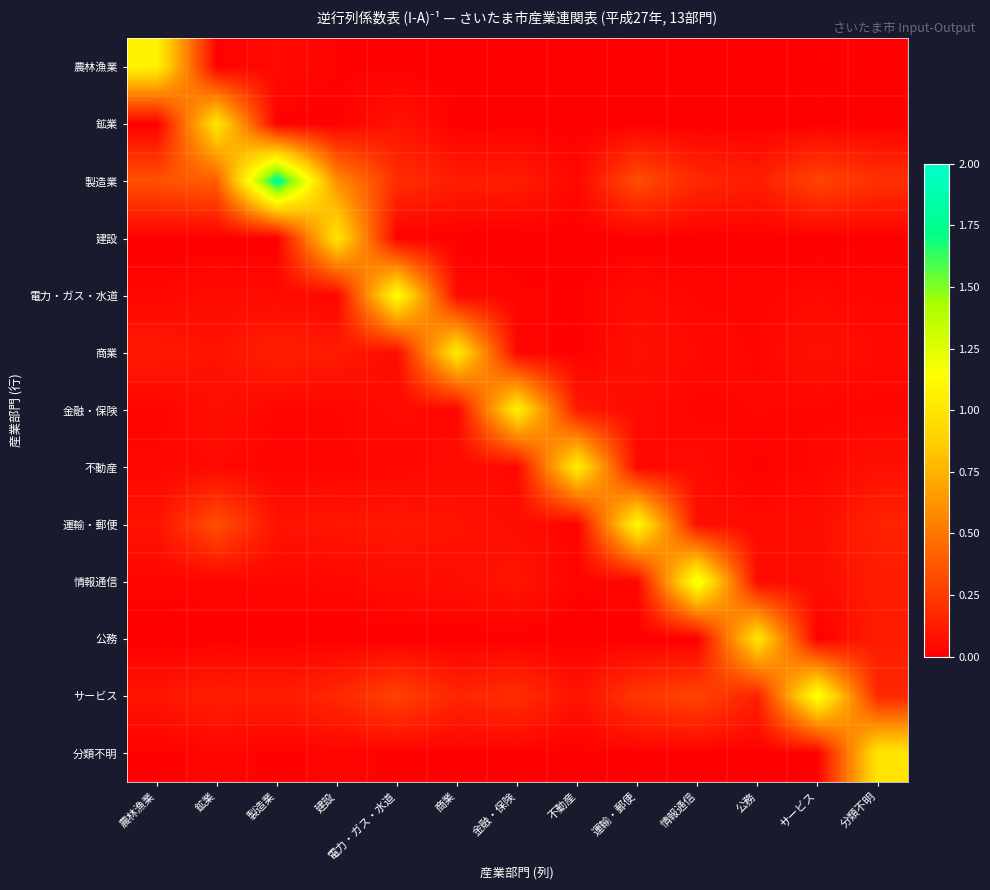

Reading left to right, list all the values displayed in this chart.

農林漁業: 農林漁業=1.1	鉱業=0.0	製造業=0.0	建設=0.0	電力・ガス・水道=0.0	商業=0.0	金融・保険=0.0	不動産=0.0	運輸・郵便=0.0	情報通信=0.0	公務=0.0	サービス=0.0	分類不明=0.0
鉱業: 農林漁業=0.0	鉱業=1.0	製造業=0.0	建設=0.0	電力・ガス・水道=0.1	商業=0.0	金融・保険=0.0	不動産=0.0	運輸・郵便=0.0	情報通信=0.0	公務=0.0	サービス=0.0	分類不明=0.0
製造業: 農林漁業=0.3	鉱業=0.4	製造業=1.8	建設=0.6	電力・ガス・水道=0.2	商業=0.1	金融・保険=0.1	不動産=0.0	運輸・郵便=0.3	情報通信=0.2	公務=0.1	サービス=0.3	分類不明=0.2
建設: 農林漁業=0.0	鉱業=0.0	製造業=0.0	建設=1.0	電力・ガス・水道=0.0	商業=0.0	金融・保険=0.0	不動産=0.0	運輸・郵便=0.0	情報通信=0.0	公務=0.0	サービス=0.0	分類不明=0.0
電力・ガス・水道: 農林漁業=0.0	鉱業=0.0	製造業=0.0	建設=0.0	電力・ガス・水道=1.1	商業=0.0	金融・保険=0.0	不動産=0.0	運輸・郵便=0.1	情報通信=0.0	公務=0.0	サービス=0.0	分類不明=0.0
商業: 農林漁業=0.1	鉱業=0.1	製造業=0.1	建設=0.1	電力・ガス・水道=0.1	商業=1.0	金融・保険=0.0	不動産=0.0	運輸・郵便=0.1	情報通信=0.0	公務=0.0	サービス=0.1	分類不明=0.0
金融・保険: 農林漁業=0.0	鉱業=0.1	製造業=0.0	建設=0.0	電力・ガス・水道=0.0	商業=0.0	金融・保険=1.1	不動産=0.1	運輸・郵便=0.0	情報通信=0.0	公務=0.0	サービス=0.0	分類不明=0.0
不動産: 農林漁業=0.0	鉱業=0.0	製造業=0.0	建設=0.0	電力・ガス・水道=0.0	商業=0.1	金融・保険=0.0	不動産=1.1	運輸・郵便=0.0	情報通信=0.1	公務=0.0	サービス=0.0	分類不明=0.1
運輸・郵便: 農林漁業=0.1	鉱業=0.3	製造業=0.1	建設=0.1	電力・ガス・水道=0.1	商業=0.1	金融・保険=0.1	不動産=0.0	運輸・郵便=1.1	情報通信=0.1	公務=0.0	サービス=0.1	分類不明=0.1
情報通信: 農林漁業=0.0	鉱業=0.0	製造業=0.0	建設=0.0	電力・ガス・水道=0.1	商業=0.1	金融・保険=0.1	不動産=0.0	運輸・郵便=0.0	情報通信=1.2	公務=0.0	サービス=0.1	分類不明=0.1
公務: 農林漁業=0.0	鉱業=0.0	製造業=0.0	建設=0.0	電力・ガス・水道=0.0	商業=0.0	金融・保険=0.0	不動産=0.0	運輸・郵便=0.0	情報通信=0.0	公務=1.0	サービス=0.0	分類不明=0.1
サービス: 農林漁業=0.1	鉱業=0.1	製造業=0.1	建設=0.2	電力・ガス・水道=0.3	商業=0.2	金融・保険=0.2	不動産=0.1	運輸・郵便=0.2	情報通信=0.3	公務=0.1	サービス=1.2	分類不明=0.2
分類不明: 農林漁業=0.0	鉱業=0.0	製造業=0.0	建設=0.0	電力・ガス・水道=0.0	商業=0.0	金融・保険=0.0	不動産=0.0	運輸・郵便=0.0	情報通信=0.0	公務=0.0	サービス=0.0	分類不明=1.0